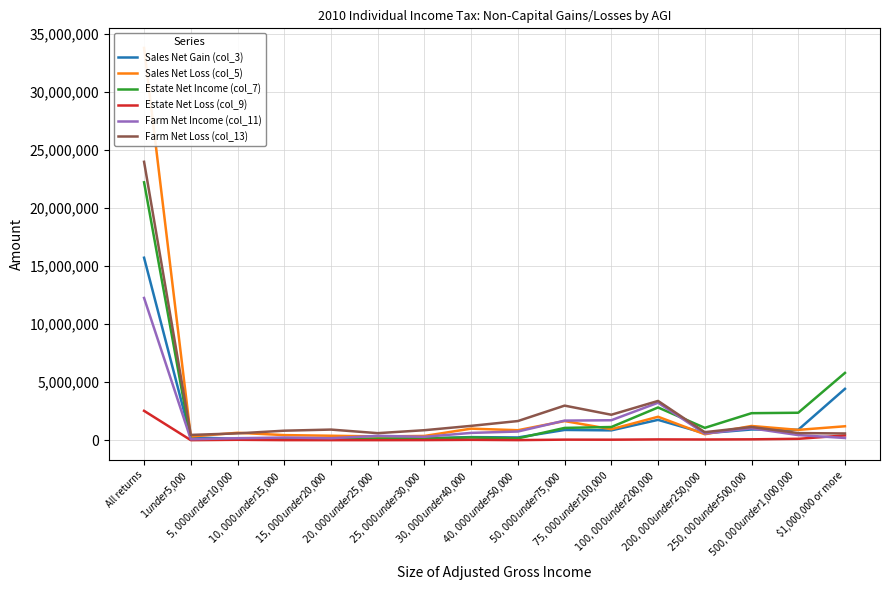

What position from the right is $5,000 under $10,000?

14